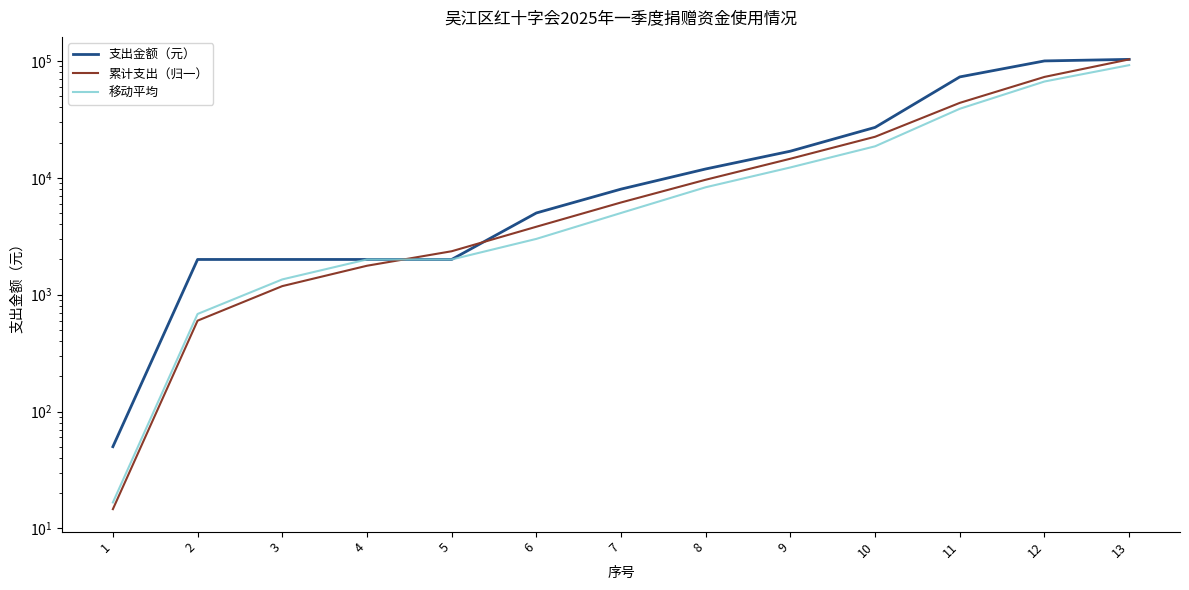

Reading right to left, transcribe all the data shown in this chart.

支出金额（元）: 103105.0	100000.0	73000.0	27000.0	16895.0	11900.0	8000.0	5000.0	2000.0	2000.0	2000.0	2000.0	50.0
累计支出（归一）: 103105.0	72985.6	43773.3	22448.2	14560.9	9625.5	6149.2	3812.2	2351.6	1767.3	1183.1	598.9	14.6
移动平均: 92035.0	66666.7	38965.0	18598.3	12265.0	8300.0	5000.0	3000.0	2000.0	2000.0	1350.0	683.3	16.7